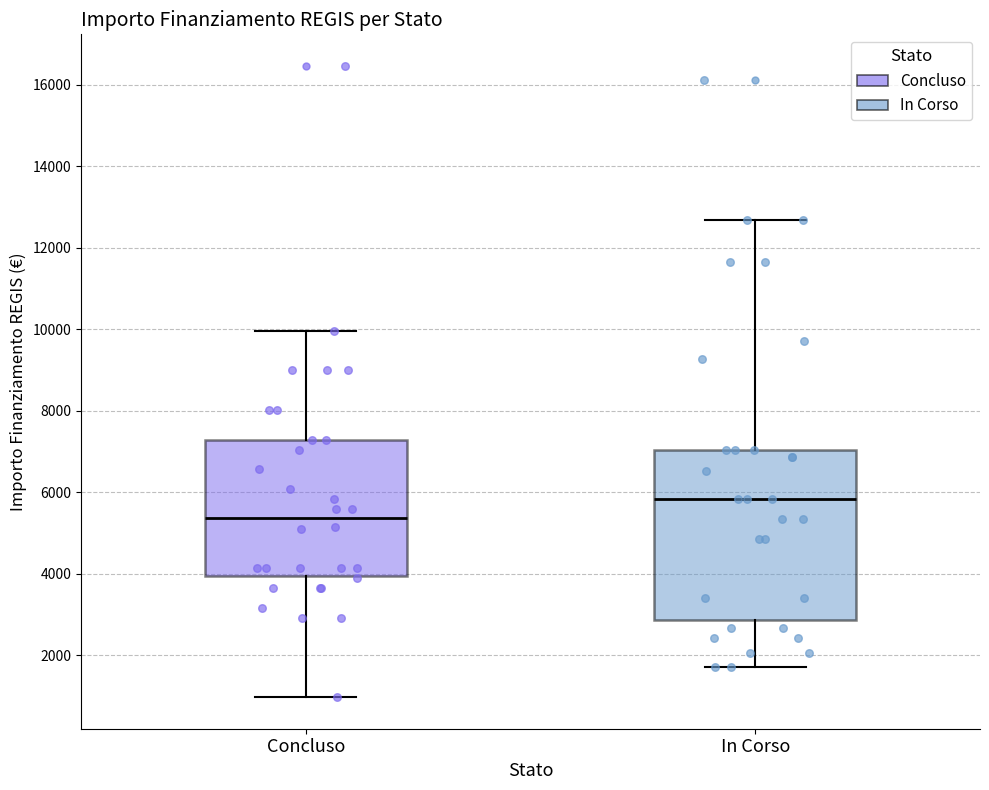

Which box's median line is the lowest?

Concluso